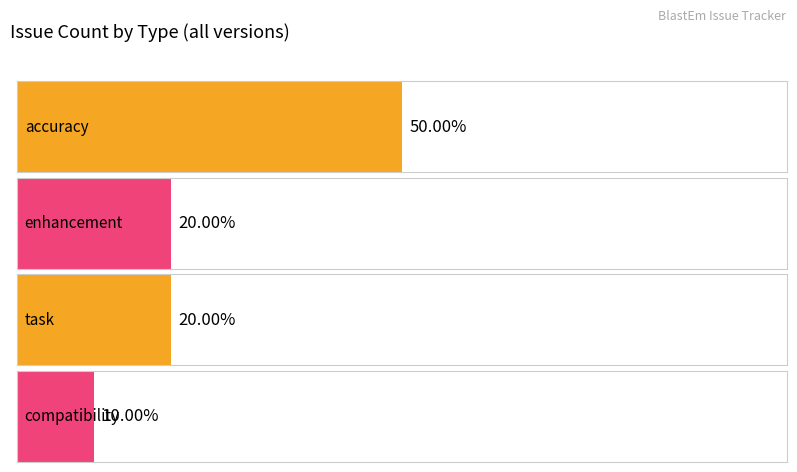

What is the ratio of the value at compatibility to the value at task?

0.5